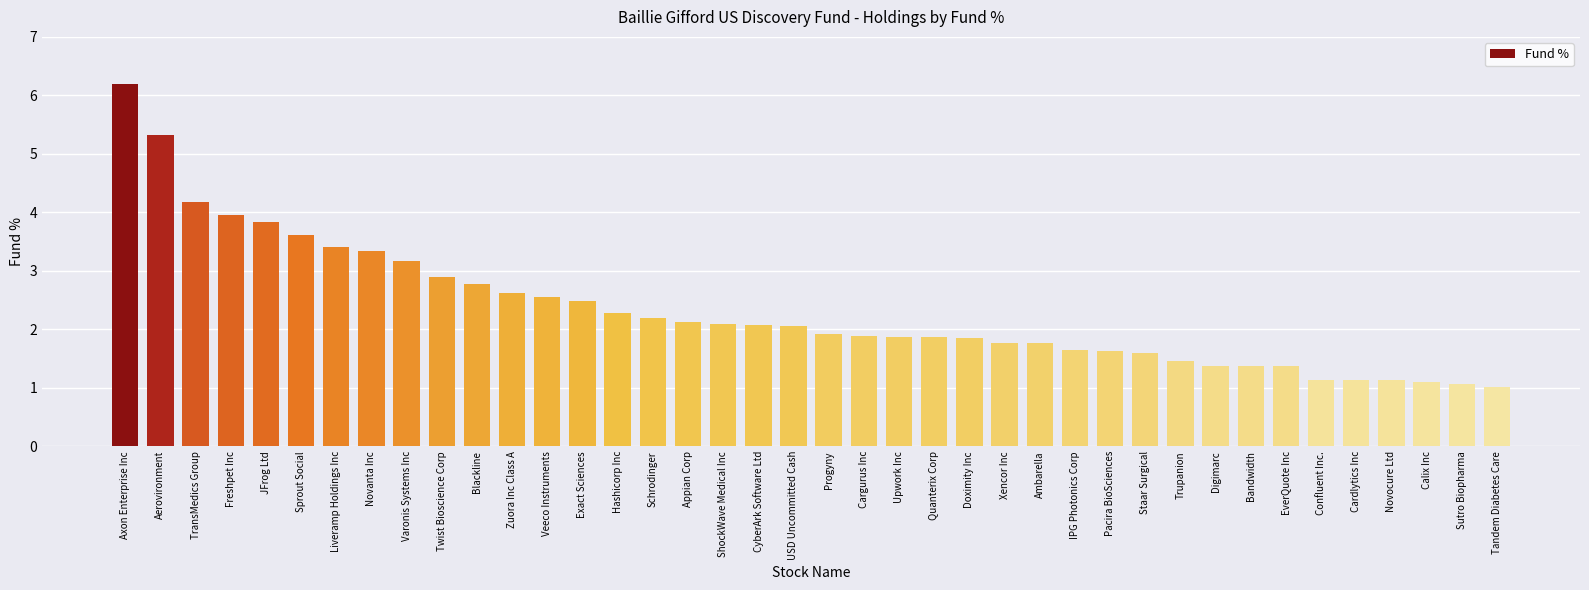

The value at Aerovironment is 2.9. True or false?

False